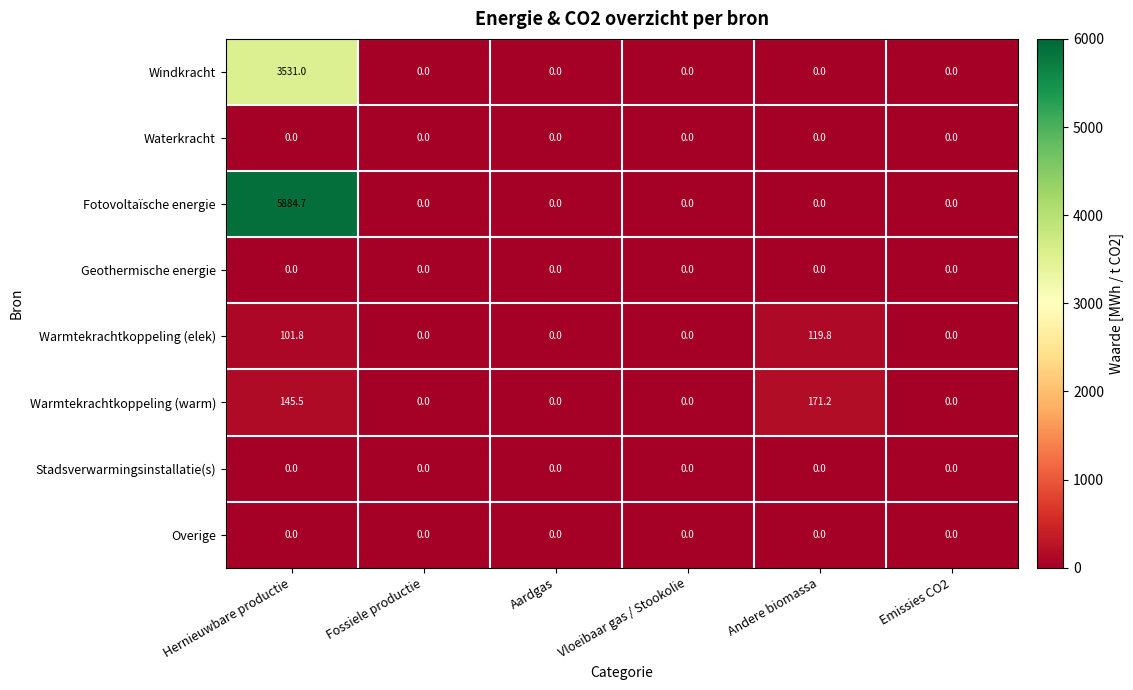

Is it true that Waterkracht equals 0.0 at Andere biomassa?

True